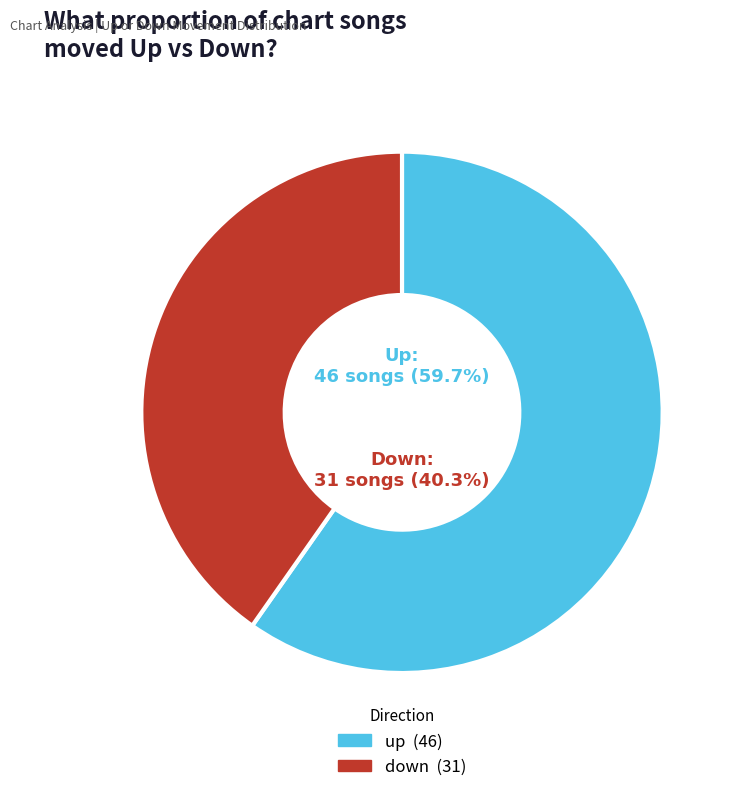

What is the largest slice in the pie chart?

up